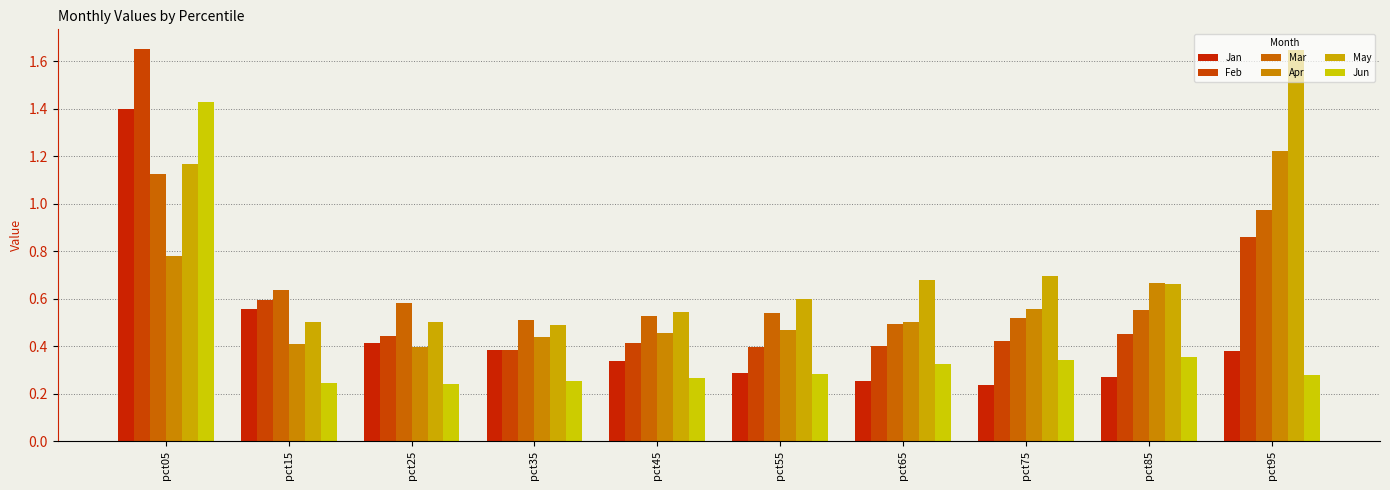

Between pct25 and pct35, which series saw the biggest shift?

Mar